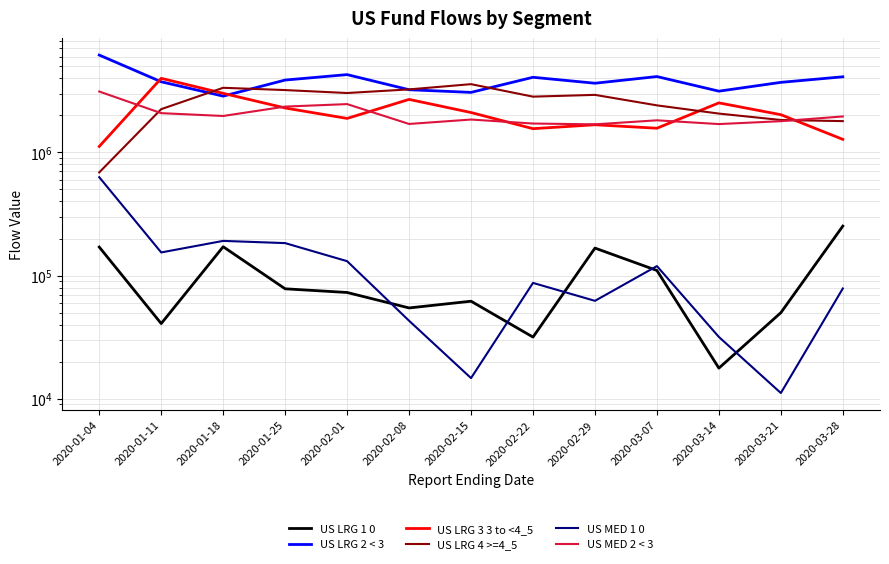

What is the label of the 2nd point from the left?

2020-01-11